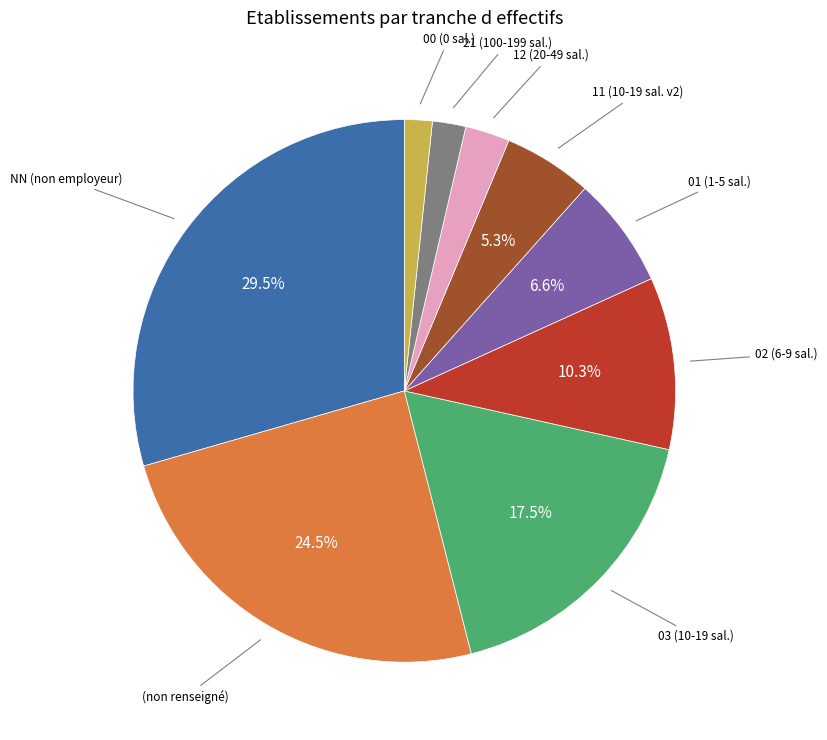

Does any single category account for the majority?

No